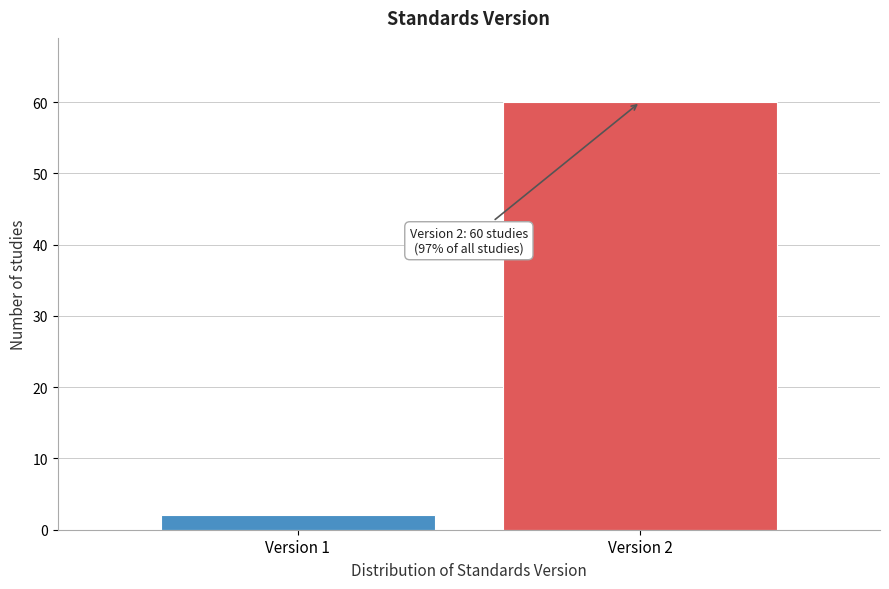

Reading left to right, list all the values displayed in this chart.

Version 1=2	Version 2=60